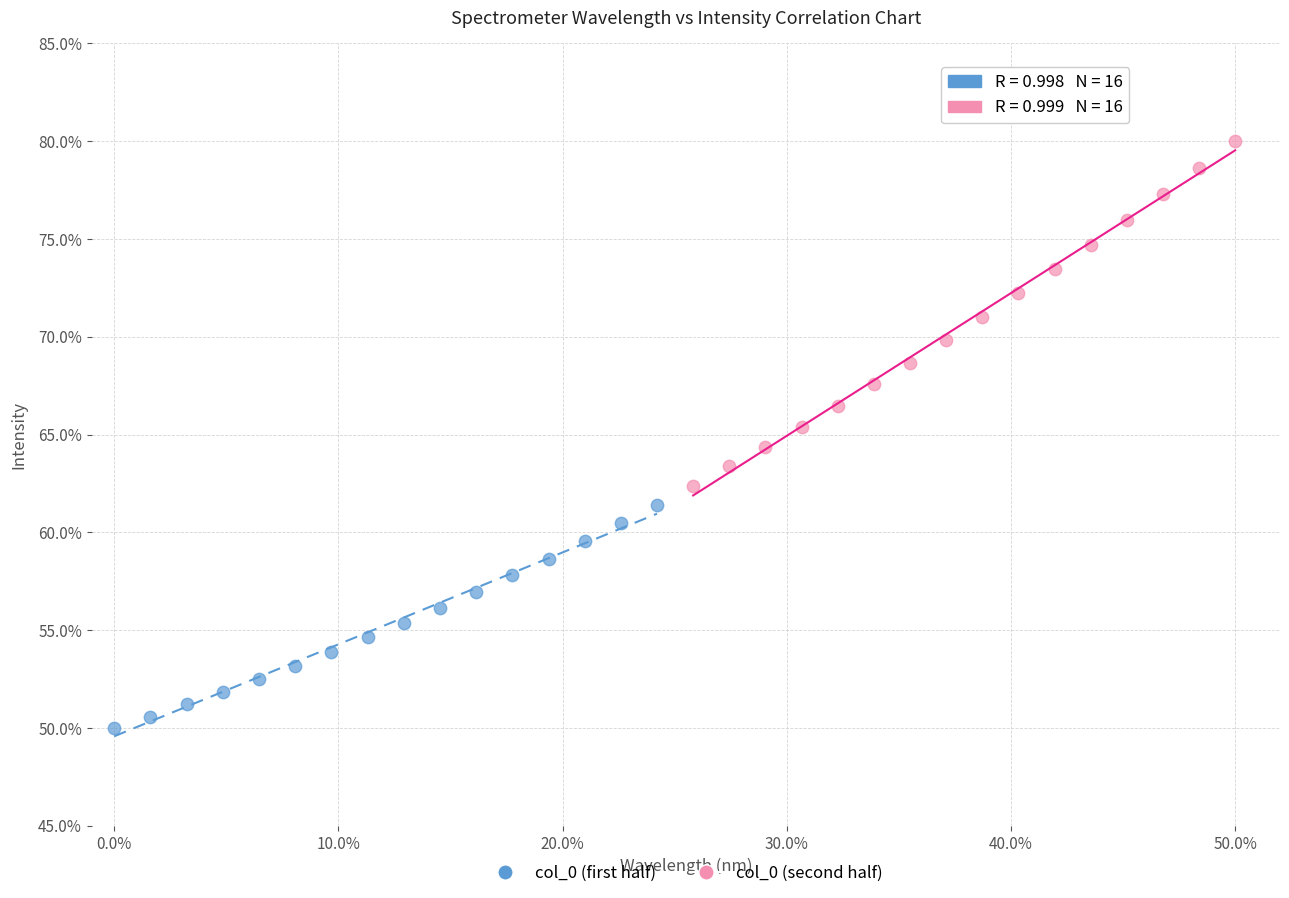

What are all the series names shown in the legend?

col_0 (first half), col_0 (second half)